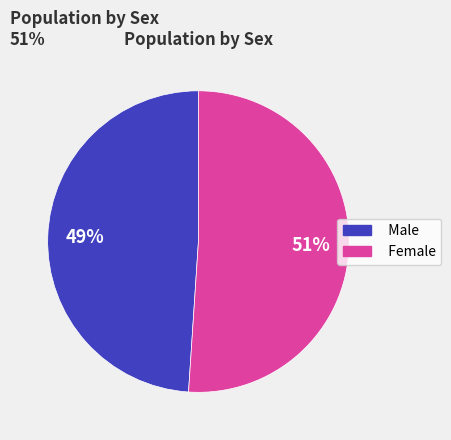

To the nearest percent, what is the average slice percentage?

50%